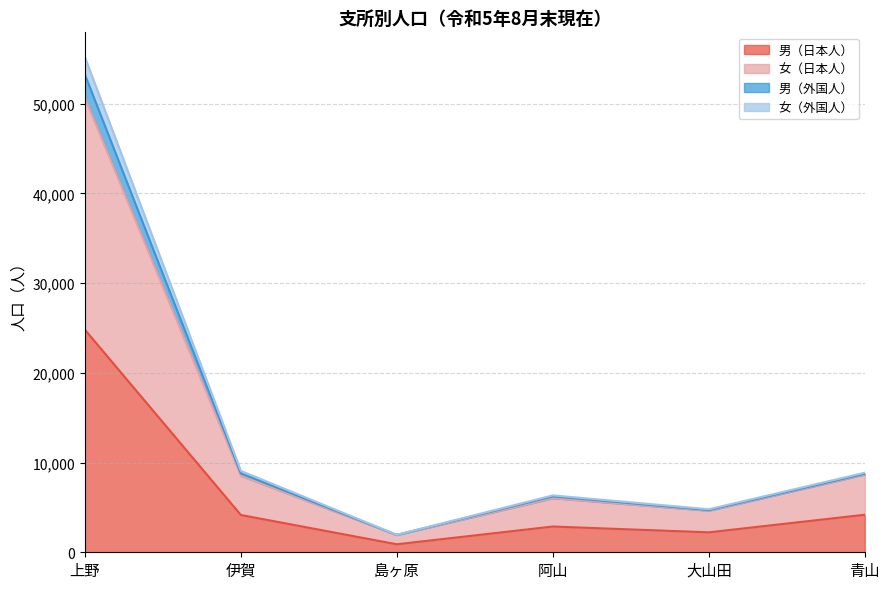

Where is the first local maximum for 女（外国人）?

阿山